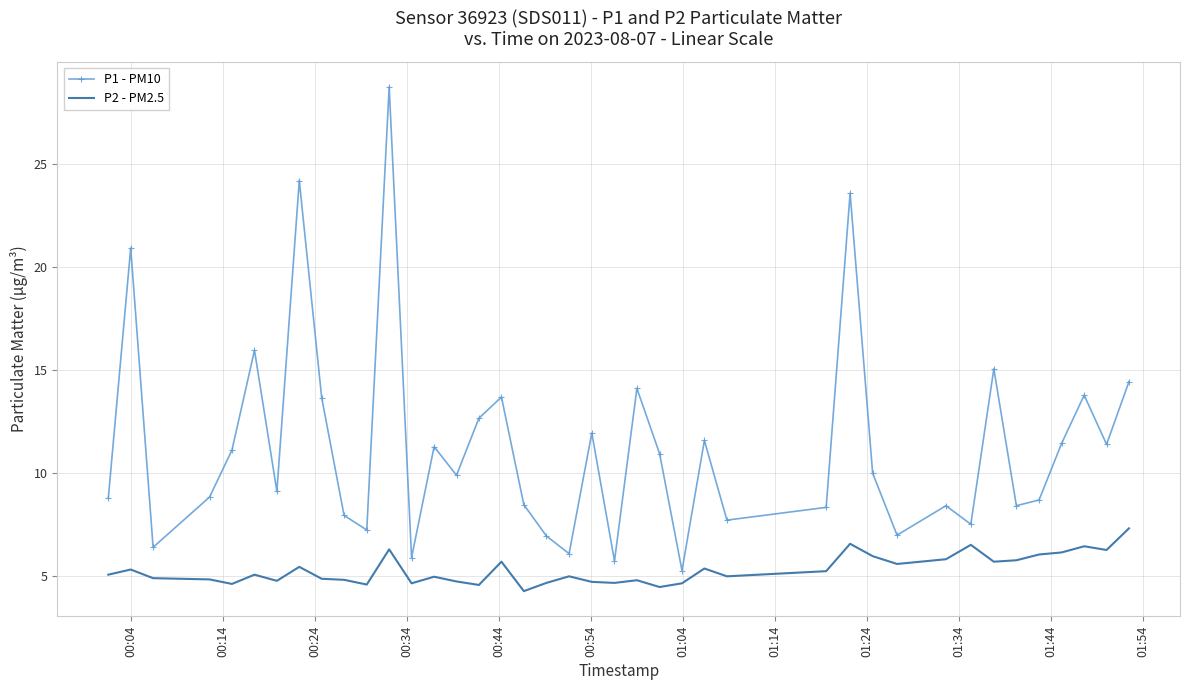

Rank the series by their maximum value, from highest to lowest.

P1 - PM10, P2 - PM2.5